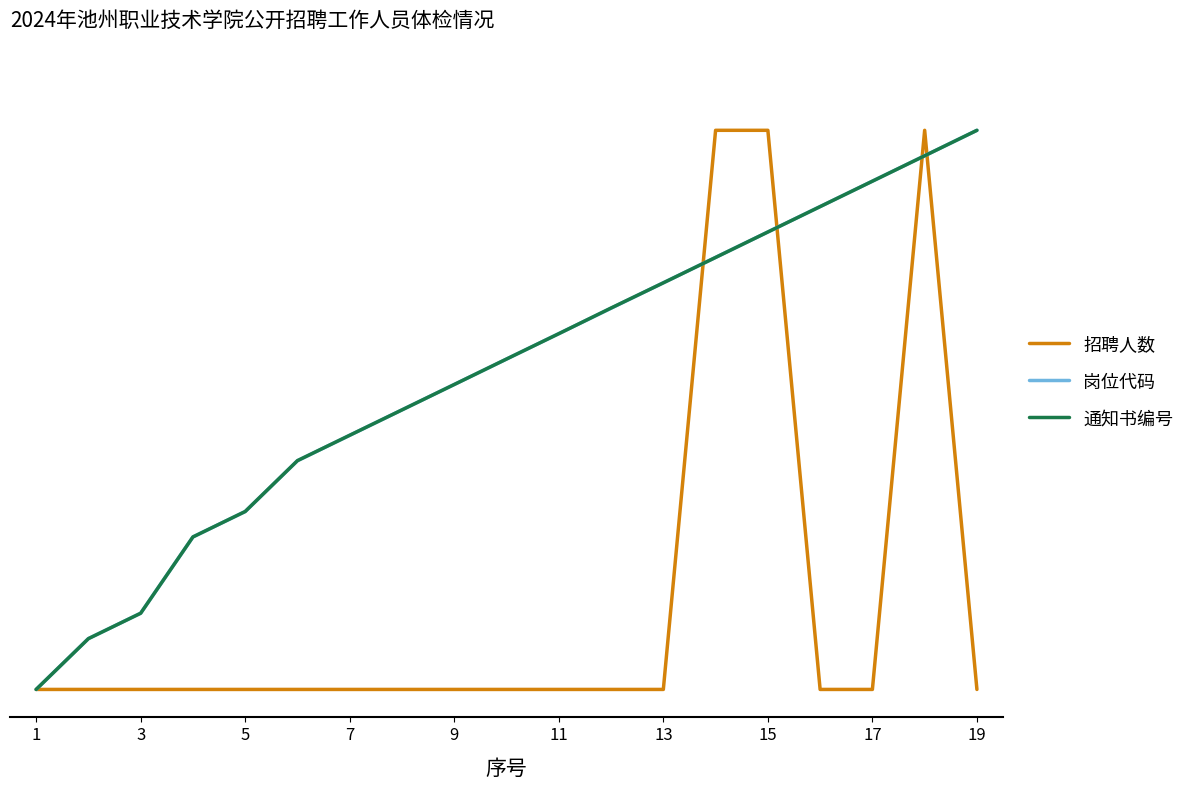

Does the chart have visible grid lines?

No